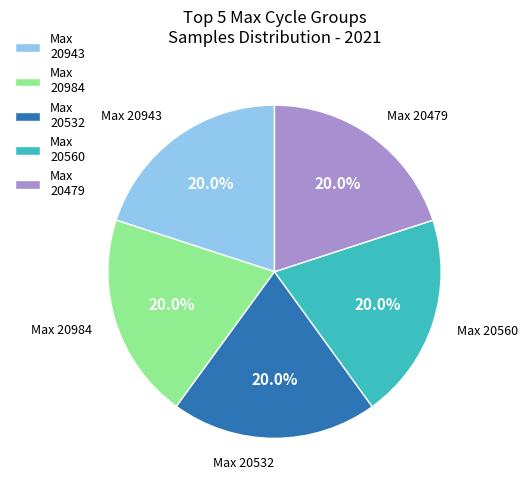

Combined, what portion of the pie is Max 20479 and Max 20532?

40.0%